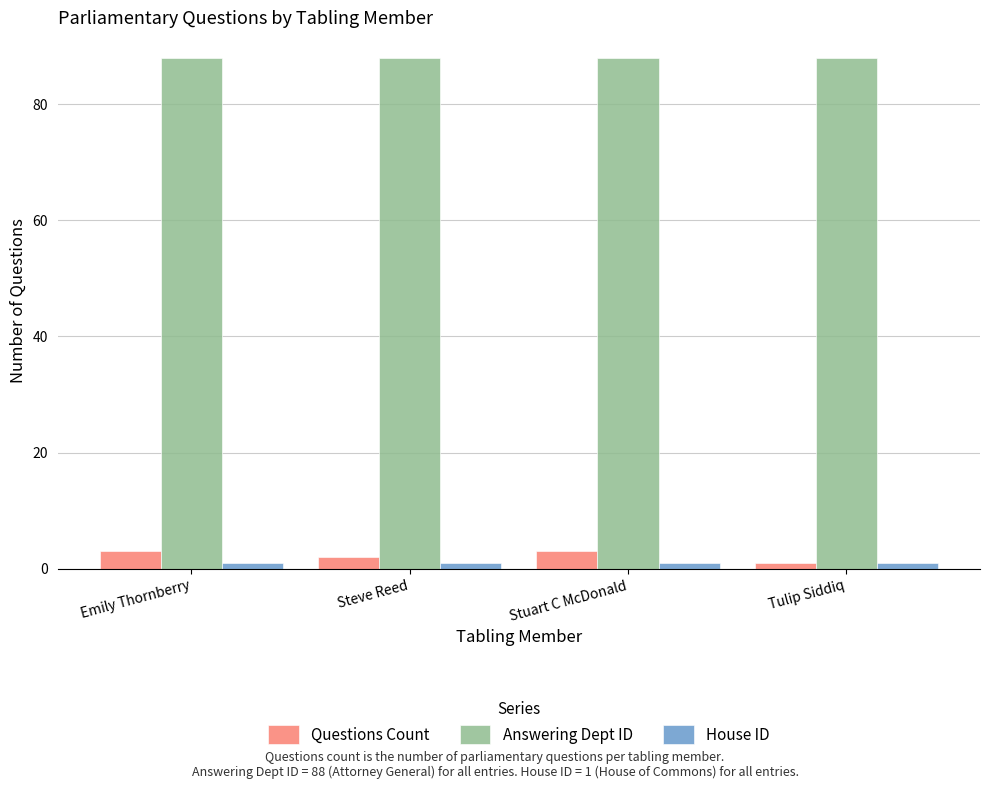

What is the approximate value of Answering Dept ID at Stuart C McDonald?

88